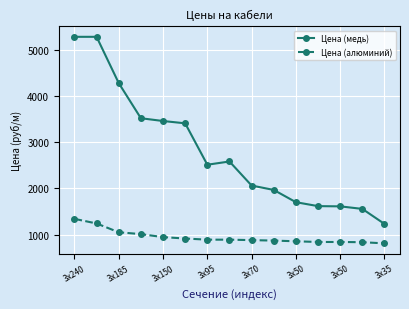

True or false: Цена (медь) and Цена (алюминий) cross at least once.

False